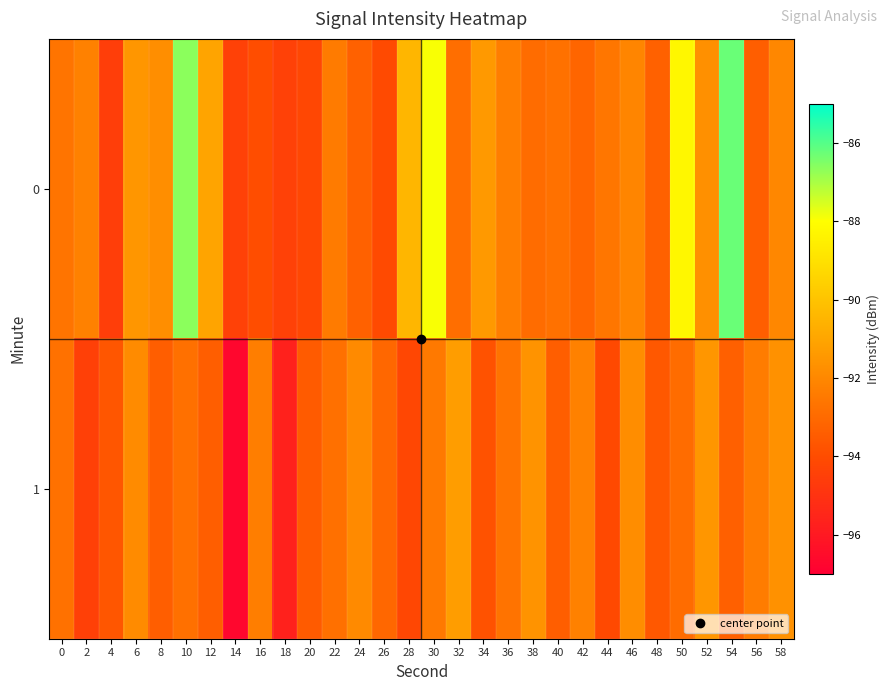

Reading right to left, list all the values displayed in this chart.

0: 58=-92.0	56=-93.4	54=-86.3	52=-91.7	50=-88.3	48=-93.3	46=-92.1	44=-92.6	42=-93.1	40=-92.7	38=-92.9	36=-92.3	34=-91.4	32=-92.9	30=-87.9	28=-90.4	26=-94.1	24=-93.3	22=-92.4	20=-94.2	18=-94.4	16=-94.0	14=-94.4	12=-91.0	10=-86.6	8=-91.8	6=-91.5	4=-94.6	2=-92.2	0=-92.6
1: 58=-91.7	56=-92.4	54=-93.3	52=-91.5	50=-92.9	48=-93.6	46=-91.8	44=-94.1	42=-92.2	40=-93.4	38=-91.6	36=-92.7	34=-93.8	32=-91.3	30=-92.5	28=-94.2	26=-93.1	24=-91.9	22=-92.8	20=-93.5	18=-95.7	16=-92.3	14=-96.7	12=-93.4	10=-92.8	8=-93.4	6=-91.9	4=-93.7	2=-94.5	0=-92.7